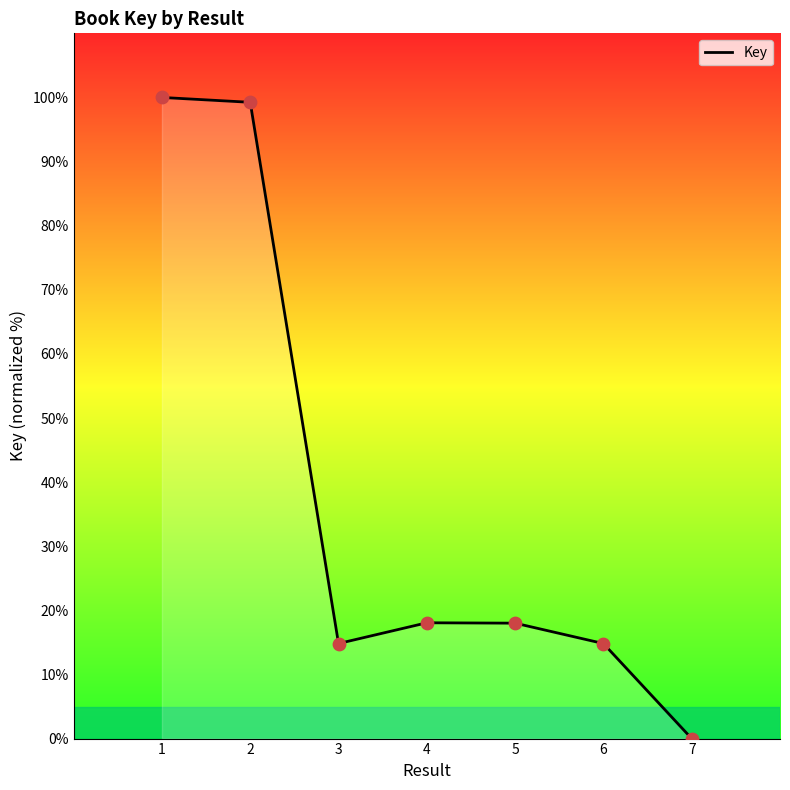

What is the ratio of the value at 5 to the value at 3?

1.2